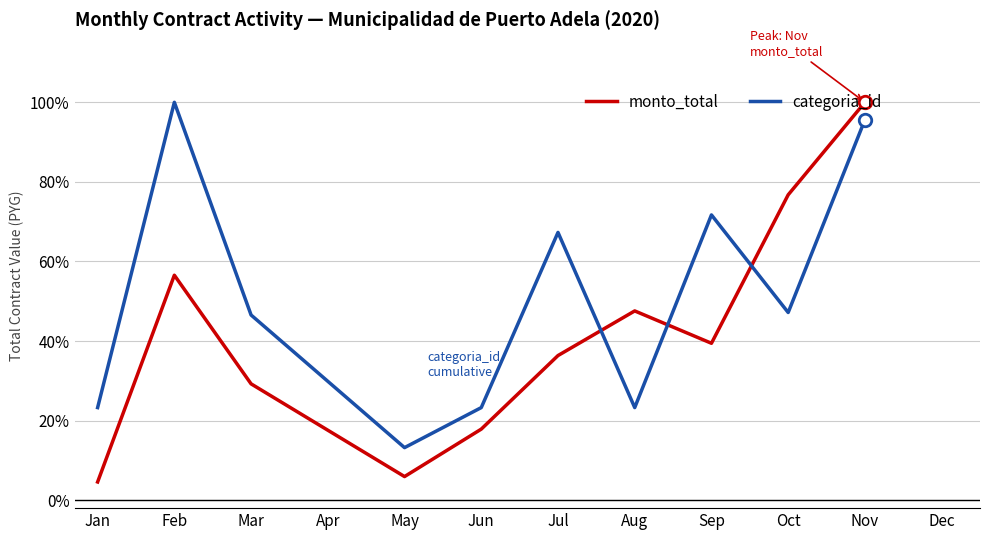

How many times do categoria_id and monto_total cross each other?

3